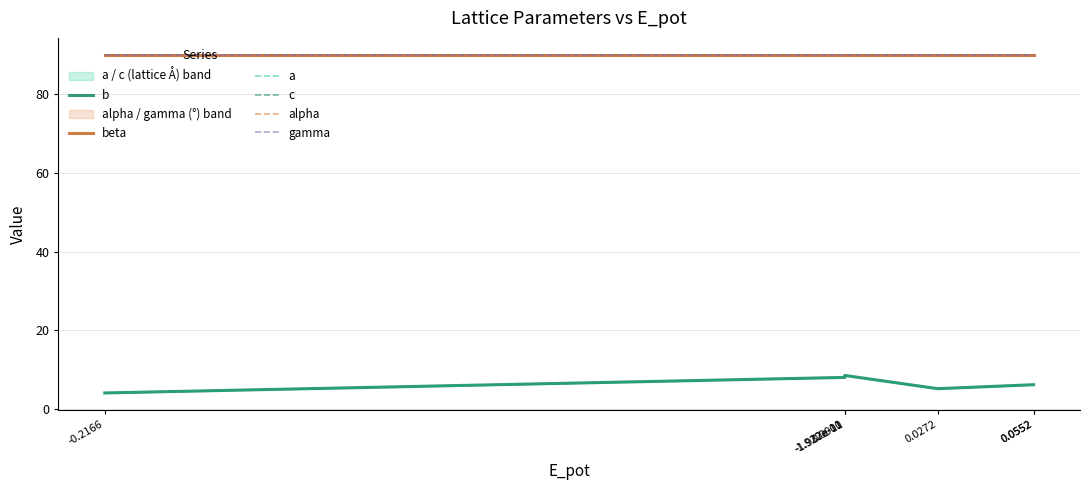

Rank the categories by alpha value from highest to lowest.

-0.2166, -1.937e-11, -1.922e-11, 0.0000, 0.0272, 0.0552, 0.0552